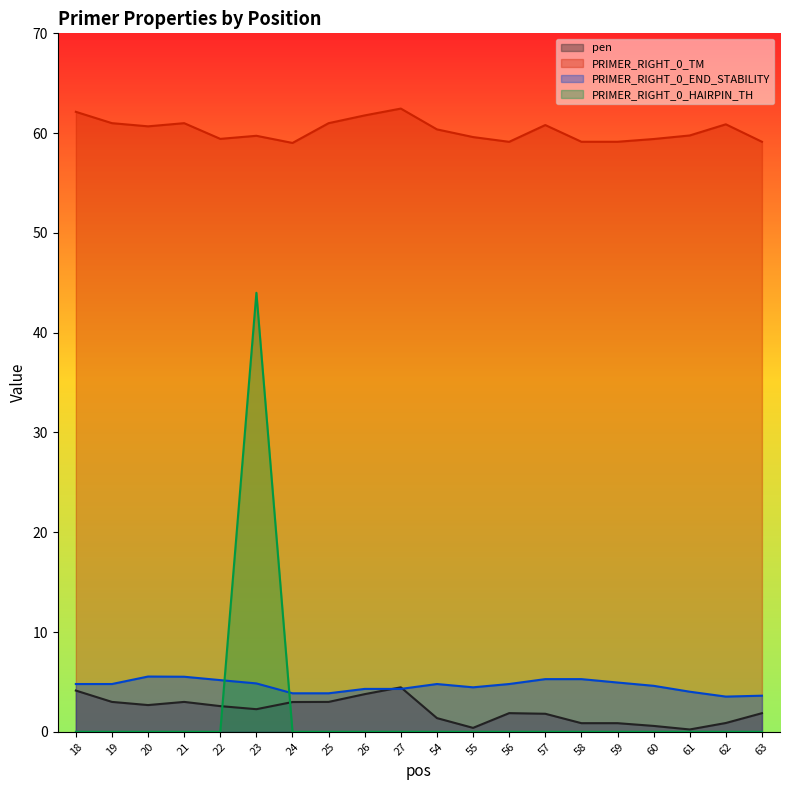

Reading left to right, list all the values displayed in this chart.

pen: 4.1	3.0	2.7	3.0	2.6	2.3	3.0	3.0	3.8	4.5	1.4	0.4	1.9	1.8	0.9	0.9	0.6	0.2	0.9	1.9
PRIMER_RIGHT_0_TM: 62.1	61.0	60.7	61.0	59.4	59.7	59.0	61.0	61.8	62.5	60.4	59.6	59.1	60.8	59.1	59.1	59.4	59.8	60.9	59.1
PRIMER_RIGHT_0_END_STABILITY: 4.8	4.8	5.5	5.5	5.2	4.8	3.9	3.9	4.3	4.3	4.8	4.5	4.8	5.3	5.3	4.9	4.6	4.0	3.5	3.6
PRIMER_RIGHT_0_HAIRPIN_TH: 0.0	0.0	0.0	0.0	0.0	44.0	0.0	0.0	0.0	0.0	0.0	0.0	0.0	0.0	0.0	0.0	0.0	0.0	0.0	0.0